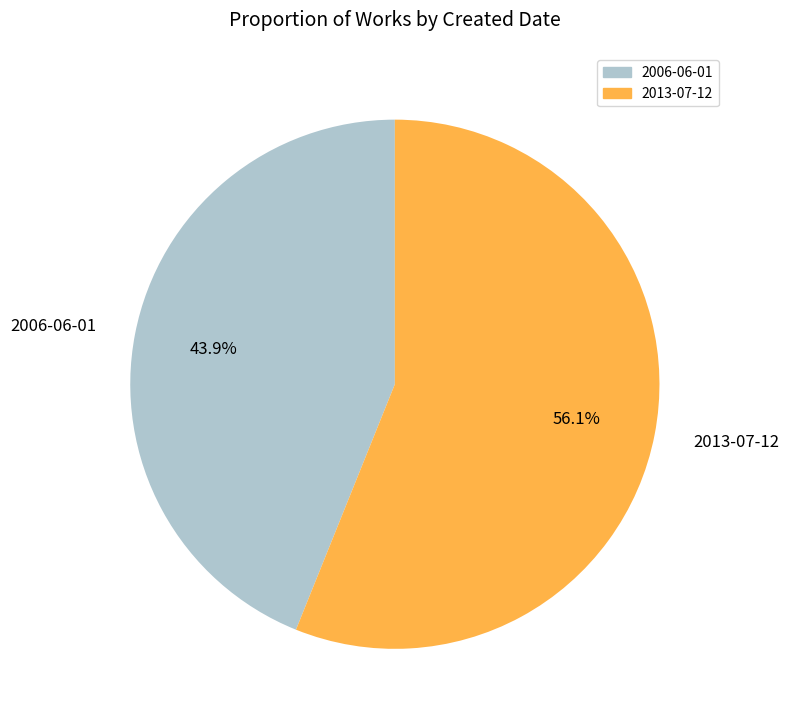

What is the total percentage of 2006-06-01 and 2013-07-12?

100.0%